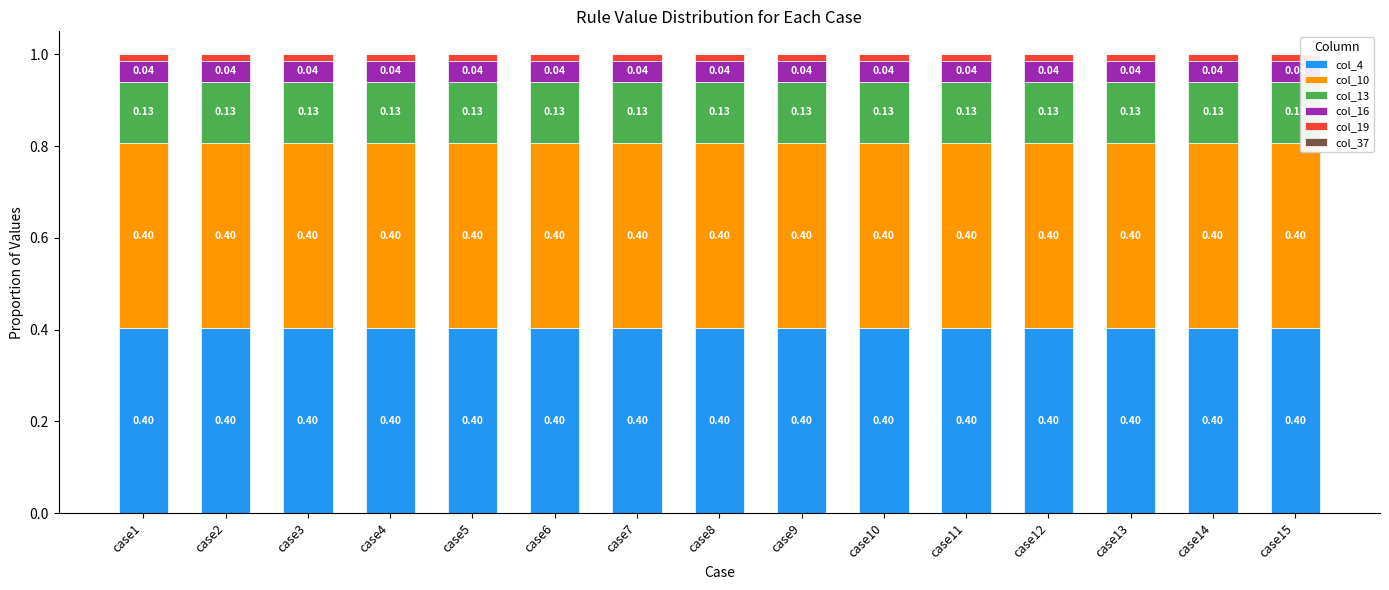

What is the total value across all series at case15?

1.0